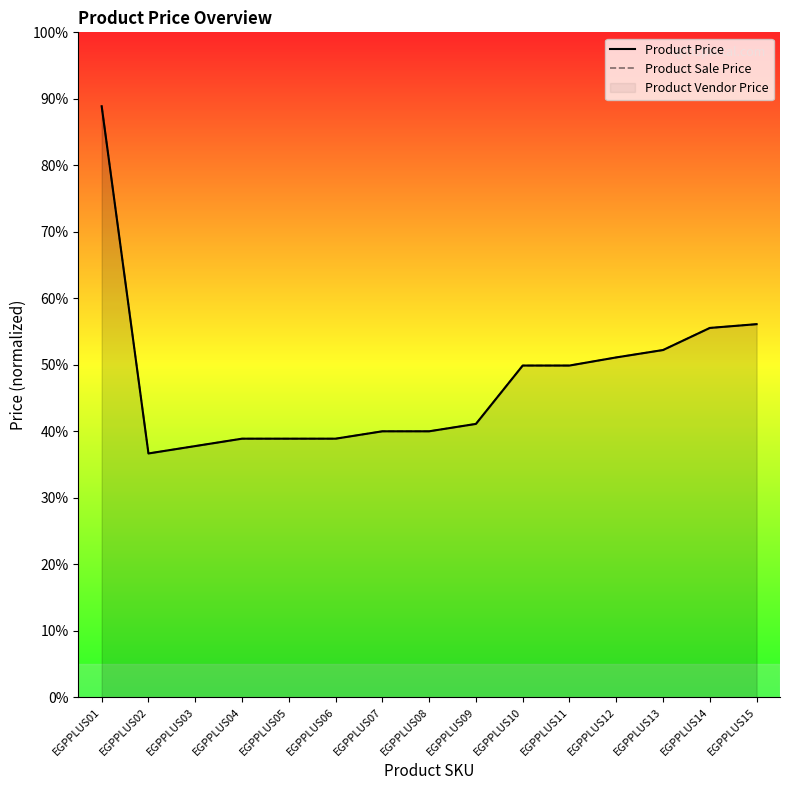

What is the maximum value for Product Price?

8000